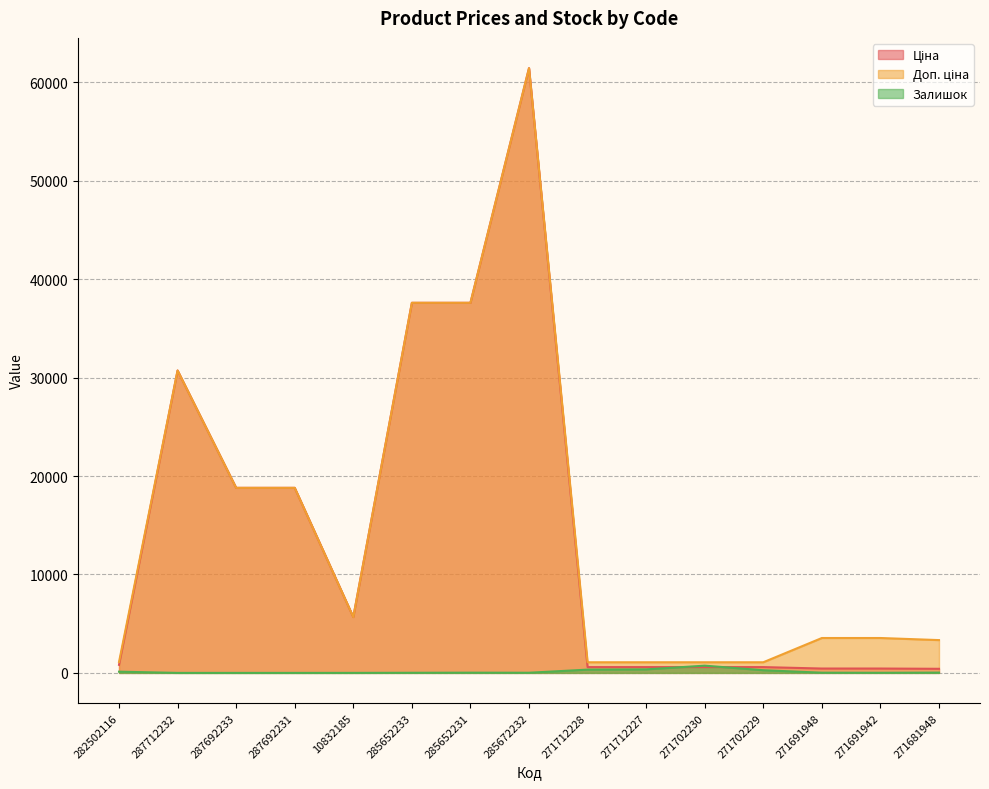

Which has a higher value, 282502116 or 285652233?

285652233